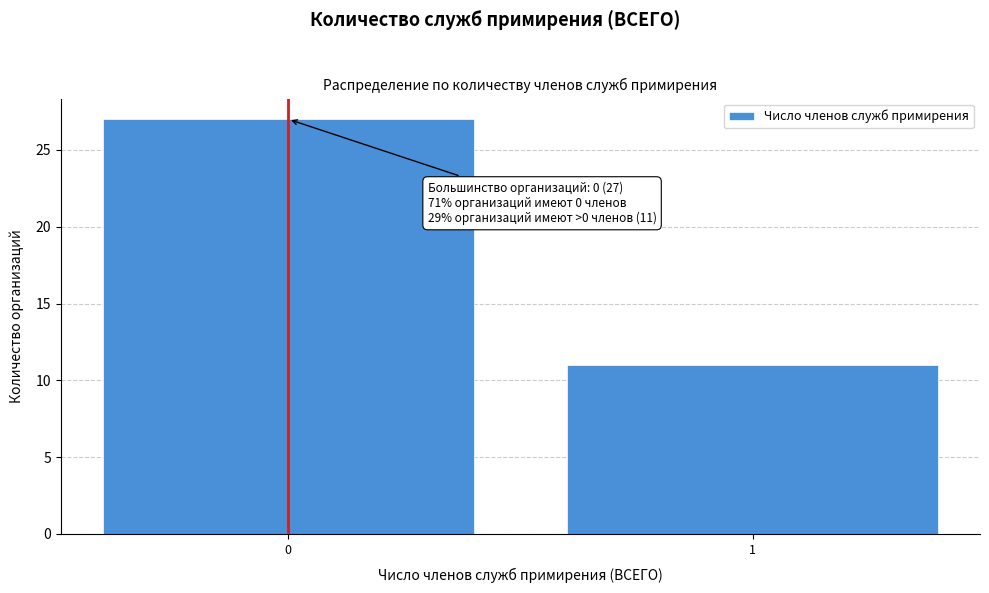

Reading right to left, extract all data points from this chart.

1=11	0=27